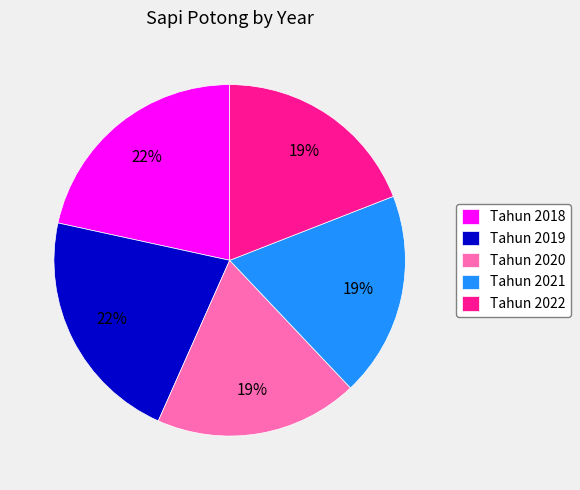

To the nearest percent, what is the average slice percentage?

20%